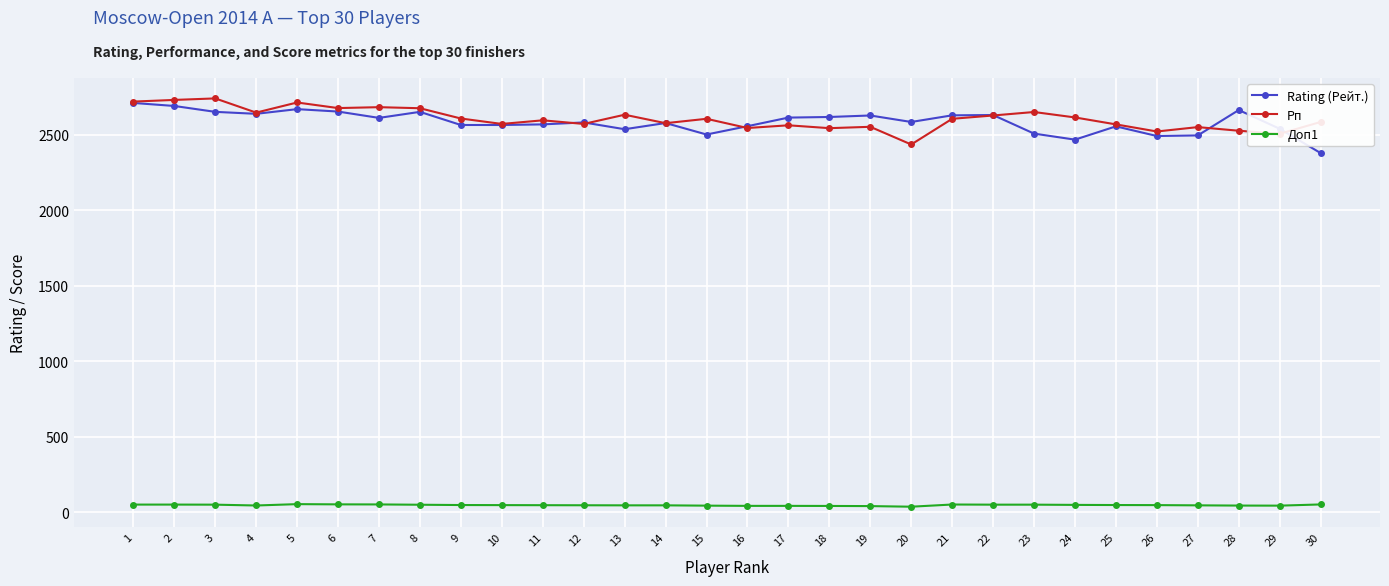

What is the minimum value for Рп?

2435.0